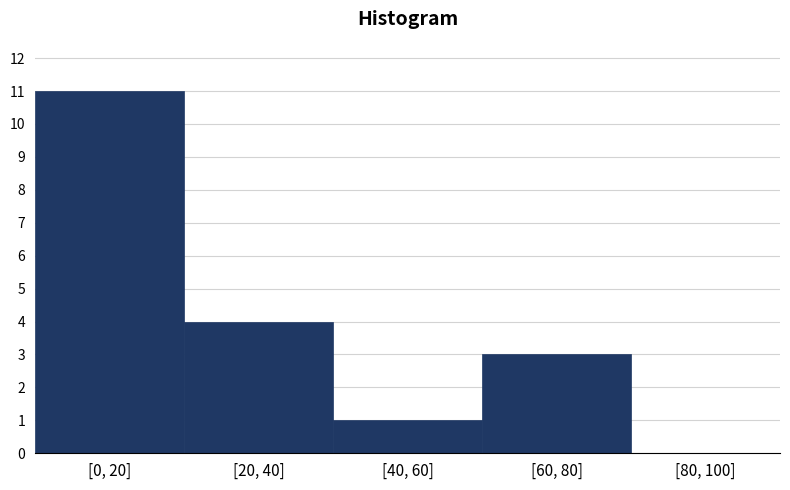

Reading left to right, extract all data points from this chart.

[0, 20]=11	[20, 40]=4	[40, 60]=1	[60, 80]=3	[80, 100]=0